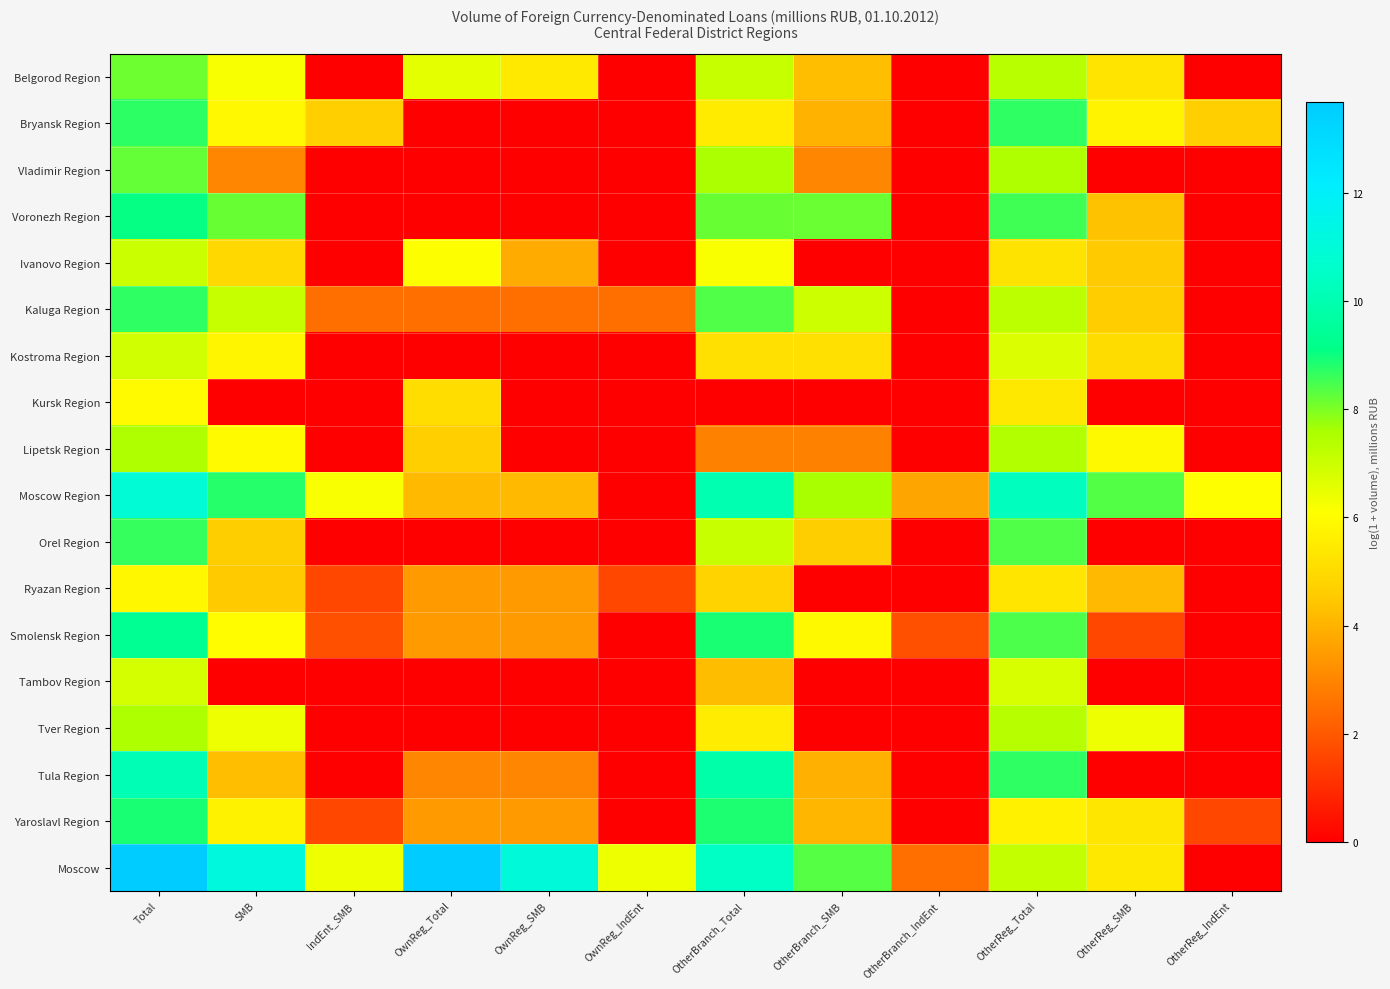

Reading left to right, extract all data points from this chart.

Belgorod Region: Total=8.1	SMB=6.2	IndEnt_SMB=0.0	OwnReg_Total=6.5	OwnReg_SMB=5.4	OwnReg_IndEnt=0.0	OtherBranch_Total=7.1	OtherBranch_SMB=4.3	OtherBranch_IndEnt=0.0	OtherReg_Total=7.3	OtherReg_SMB=5.3	OtherReg_IndEnt=0.0
Bryansk Region: Total=8.7	SMB=5.9	IndEnt_SMB=4.7	OwnReg_Total=0.0	OwnReg_SMB=0.0	OwnReg_IndEnt=0.0	OtherBranch_Total=5.5	OtherBranch_SMB=4.0	OtherBranch_IndEnt=0.0	OtherReg_Total=8.7	OtherReg_SMB=5.7	OtherReg_IndEnt=4.7
Vladimir Region: Total=8.2	SMB=3.0	IndEnt_SMB=0.0	OwnReg_Total=0.0	OwnReg_SMB=0.0	OwnReg_IndEnt=0.0	OtherBranch_Total=7.5	OtherBranch_SMB=3.0	OtherBranch_IndEnt=0.0	OtherReg_Total=7.5	OtherReg_SMB=0.0	OtherReg_IndEnt=0.0
Voronezh Region: Total=9.1	SMB=8.2	IndEnt_SMB=0.0	OwnReg_Total=0.0	OwnReg_SMB=0.0	OwnReg_IndEnt=0.0	OtherBranch_Total=8.2	OtherBranch_SMB=8.2	OtherBranch_IndEnt=0.0	OtherReg_Total=8.5	OtherReg_SMB=4.3	OtherReg_IndEnt=0.0
Ivanovo Region: Total=7.0	SMB=4.9	IndEnt_SMB=0.0	OwnReg_Total=6.1	OwnReg_SMB=3.8	OwnReg_IndEnt=0.0	OtherBranch_Total=6.2	OtherBranch_SMB=0.0	OtherBranch_IndEnt=0.0	OtherReg_Total=5.2	OtherReg_SMB=4.5	OtherReg_IndEnt=0.0
Kaluga Region: Total=8.7	SMB=7.1	IndEnt_SMB=2.5	OwnReg_Total=2.5	OwnReg_SMB=2.5	OwnReg_IndEnt=2.5	OtherBranch_Total=8.4	OtherBranch_SMB=7.0	OtherBranch_IndEnt=0.0	OtherReg_Total=7.3	OtherReg_SMB=4.6	OtherReg_IndEnt=0.0
Kostroma Region: Total=6.9	SMB=5.8	IndEnt_SMB=0.0	OwnReg_Total=0.0	OwnReg_SMB=0.0	OwnReg_IndEnt=0.0	OtherBranch_Total=5.2	OtherBranch_SMB=5.2	OtherBranch_IndEnt=0.0	OtherReg_Total=6.7	OtherReg_SMB=5.1	OtherReg_IndEnt=0.0
Kursk Region: Total=6.0	SMB=0.0	IndEnt_SMB=0.0	OwnReg_Total=5.1	OwnReg_SMB=0.0	OwnReg_IndEnt=0.0	OtherBranch_Total=0.0	OtherBranch_SMB=0.0	OtherBranch_IndEnt=0.0	OtherReg_Total=5.4	OtherReg_SMB=0.0	OtherReg_IndEnt=0.0
Lipetsk Region: Total=7.5	SMB=6.0	IndEnt_SMB=0.0	OwnReg_Total=4.7	OwnReg_SMB=0.0	OwnReg_IndEnt=0.0	OtherBranch_Total=2.9	OtherBranch_SMB=2.9	OtherBranch_IndEnt=0.0	OtherReg_Total=7.4	OtherReg_SMB=5.9	OtherReg_IndEnt=0.0
Moscow Region: Total=10.9	SMB=8.8	IndEnt_SMB=6.2	OwnReg_Total=4.2	OwnReg_SMB=4.2	OwnReg_IndEnt=0.0	OtherBranch_Total=10.0	OtherBranch_SMB=7.6	OtherBranch_IndEnt=3.7	OtherReg_Total=10.4	OtherReg_SMB=8.4	OtherReg_IndEnt=6.1
Orel Region: Total=8.6	SMB=4.6	IndEnt_SMB=0.0	OwnReg_Total=0.0	OwnReg_SMB=0.0	OwnReg_IndEnt=0.0	OtherBranch_Total=7.1	OtherBranch_SMB=4.6	OtherBranch_IndEnt=0.0	OtherReg_Total=8.4	OtherReg_SMB=0.0	OtherReg_IndEnt=0.0
Ryazan Region: Total=5.9	SMB=4.5	IndEnt_SMB=1.6	OwnReg_Total=3.5	OwnReg_SMB=3.5	OwnReg_IndEnt=1.6	OtherBranch_Total=4.8	OtherBranch_SMB=0.0	OtherBranch_IndEnt=0.0	OtherReg_Total=5.3	OtherReg_SMB=4.1	OtherReg_IndEnt=0.0
Smolensk Region: Total=9.4	SMB=6.0	IndEnt_SMB=1.8	OwnReg_Total=3.5	OwnReg_SMB=3.5	OwnReg_IndEnt=0.0	OtherBranch_Total=8.9	OtherBranch_SMB=5.9	OtherBranch_IndEnt=1.8	OtherReg_Total=8.4	OtherReg_SMB=1.6	OtherReg_IndEnt=0.0
Tambov Region: Total=6.8	SMB=0.0	IndEnt_SMB=0.0	OwnReg_Total=0.0	OwnReg_SMB=0.0	OwnReg_IndEnt=0.0	OtherBranch_Total=4.2	OtherBranch_SMB=0.0	OtherBranch_IndEnt=0.0	OtherReg_Total=6.8	OtherReg_SMB=0.0	OtherReg_IndEnt=0.0
Tver Region: Total=7.5	SMB=6.4	IndEnt_SMB=0.0	OwnReg_Total=0.0	OwnReg_SMB=0.0	OwnReg_IndEnt=0.0	OtherBranch_Total=5.5	OtherBranch_SMB=0.0	OtherBranch_IndEnt=0.0	OtherReg_Total=7.4	OtherReg_SMB=6.4	OtherReg_IndEnt=0.0
Tula Region: Total=10.1	SMB=4.2	IndEnt_SMB=0.0	OwnReg_Total=3.0	OwnReg_SMB=3.0	OwnReg_IndEnt=0.0	OtherBranch_Total=9.9	OtherBranch_SMB=3.9	OtherBranch_IndEnt=0.0	OtherReg_Total=8.7	OtherReg_SMB=0.0	OtherReg_IndEnt=0.0
Yaroslavl Region: Total=8.9	SMB=5.7	IndEnt_SMB=1.6	OwnReg_Total=3.5	OwnReg_SMB=3.5	OwnReg_IndEnt=0.0	OtherBranch_Total=8.8	OtherBranch_SMB=4.1	OtherBranch_IndEnt=0.0	OtherReg_Total=5.7	OtherReg_SMB=5.4	OtherReg_IndEnt=1.6
Moscow: Total=13.7	SMB=11.1	IndEnt_SMB=6.4	OwnReg_Total=13.6	OwnReg_SMB=11.1	OwnReg_IndEnt=6.4	OtherBranch_Total=10.5	OtherBranch_SMB=8.3	OtherBranch_IndEnt=2.5	OtherReg_Total=7.1	OtherReg_SMB=5.4	OtherReg_IndEnt=0.0